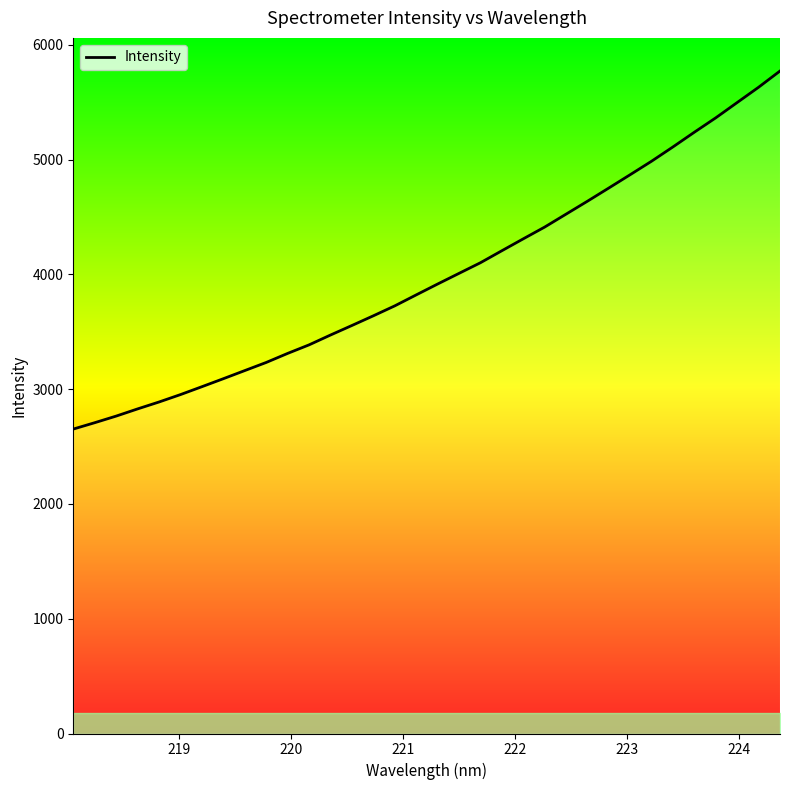

Does the chart display data point markers on the line(s)?

No